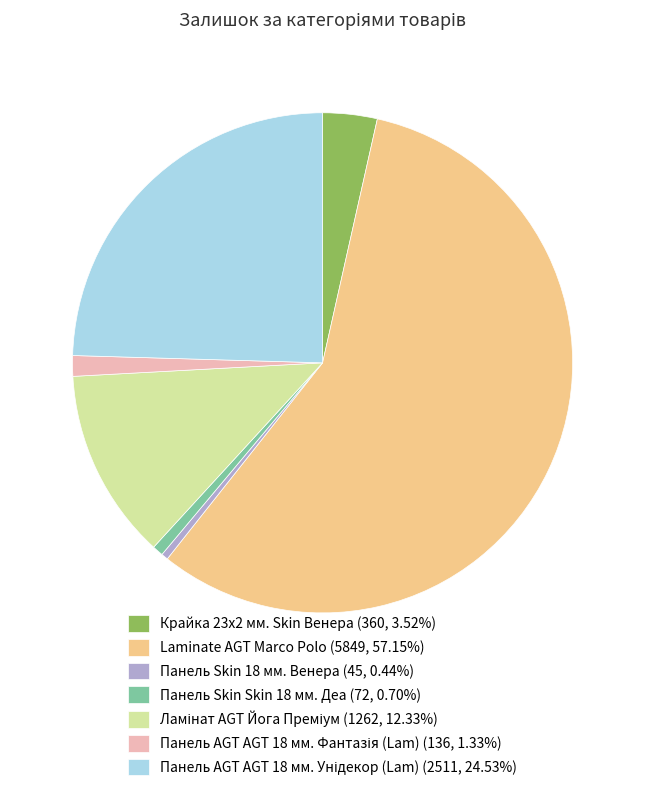

Is there any slice that represents more than half of the pie?

Yes